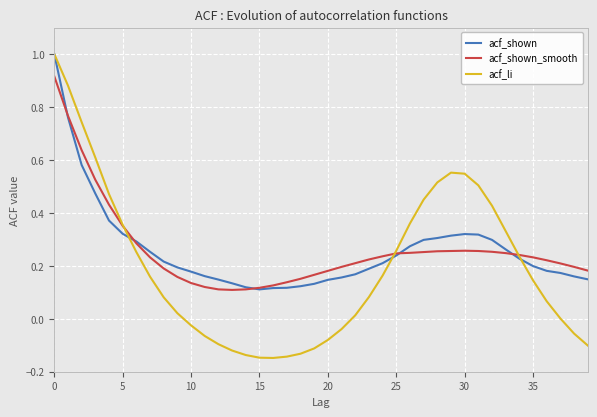

What are all the series names shown in the legend?

acf_shown, acf_shown_smooth, acf_li